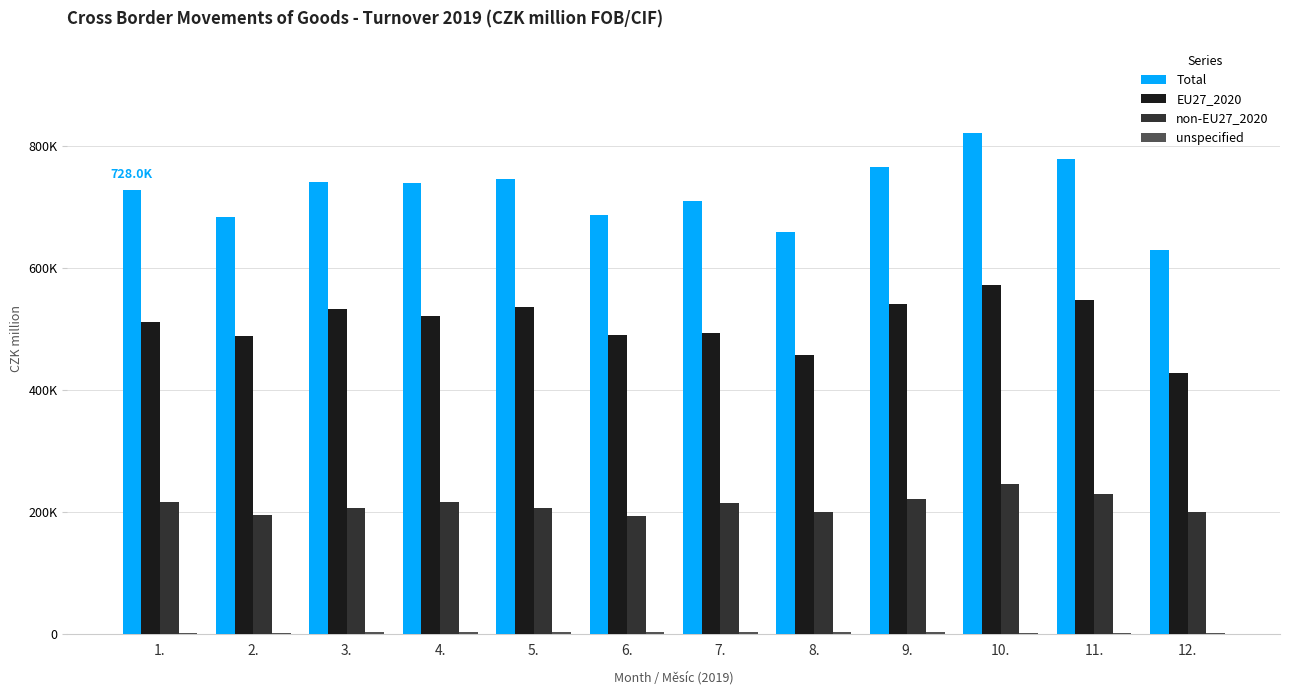

What is the difference between the second highest and second lowest values in the non-EU27_2020 series?

34416